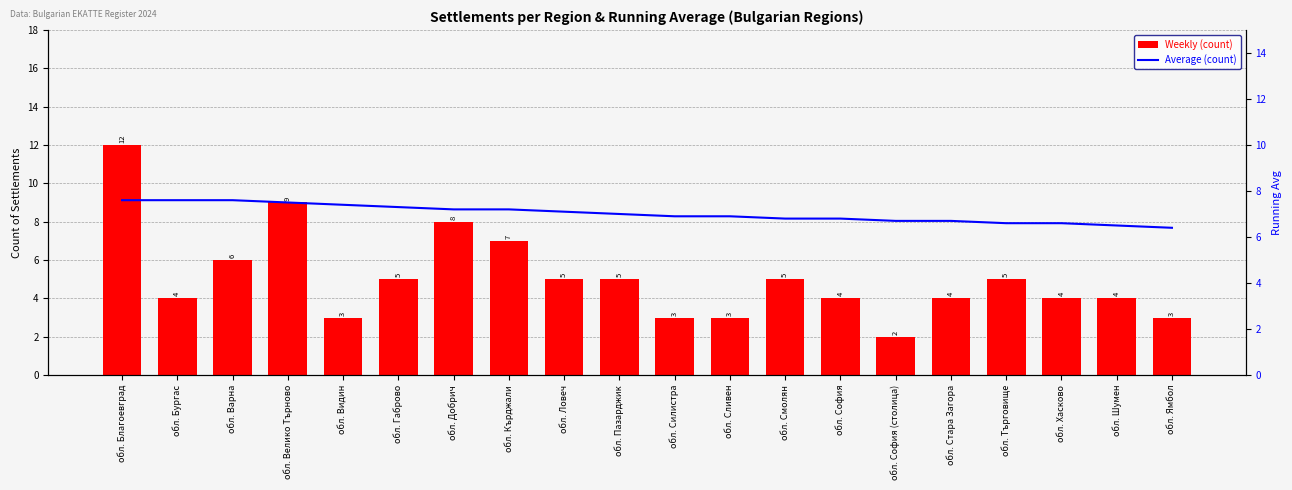

What position from the right is обл. Велико Търново?

17